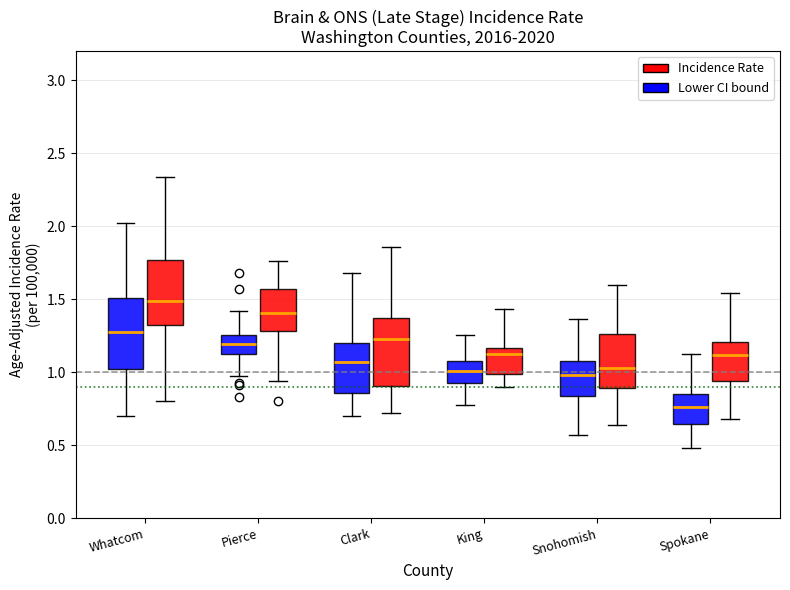

Reading left to right, transcribe this box plot: for each box, give where its median line is, the range the box spans, and where its two whiskers end, as read against the y-axis. The values are not printed on the chart, so give them approximately, as read against the axis.

Whatcom (Lower CI bound): median 1.25, box 1.00 to 1.50, whiskers 0.70 to 2.00
Whatcom (Incidence Rate): median 1.50, box 1.30 to 1.75, whiskers 0.80 to 2.35
Pierce (Lower CI bound): median 1.20, box 1.15 to 1.25, whiskers 0.95 to 1.40
Pierce (Incidence Rate): median 1.40, box 1.30 to 1.55, whiskers 0.95 to 1.75
Clark (Lower CI bound): median 1.05, box 0.85 to 1.20, whiskers 0.70 to 1.70
Clark (Incidence Rate): median 1.25, box 0.90 to 1.35, whiskers 0.70 to 1.85
King (Lower CI bound): median 1.00, box 0.95 to 1.10, whiskers 0.75 to 1.25
King (Incidence Rate): median 1.15 (just below the box's upper edge), box 1.00 to 1.15, whiskers 0.90 to 1.45
Snohomish (Lower CI bound): median 1.00, box 0.85 to 1.10, whiskers 0.55 to 1.35
Snohomish (Incidence Rate): median 1.05, box 0.90 to 1.25, whiskers 0.65 to 1.60
Spokane (Lower CI bound): median 0.75, box 0.65 to 0.85, whiskers 0.50 to 1.15
Spokane (Incidence Rate): median 1.10, box 0.95 to 1.20, whiskers 0.70 to 1.55